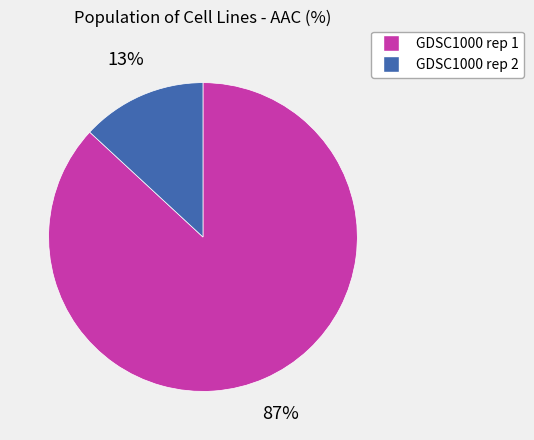

Count the number of slices in the pie.

2